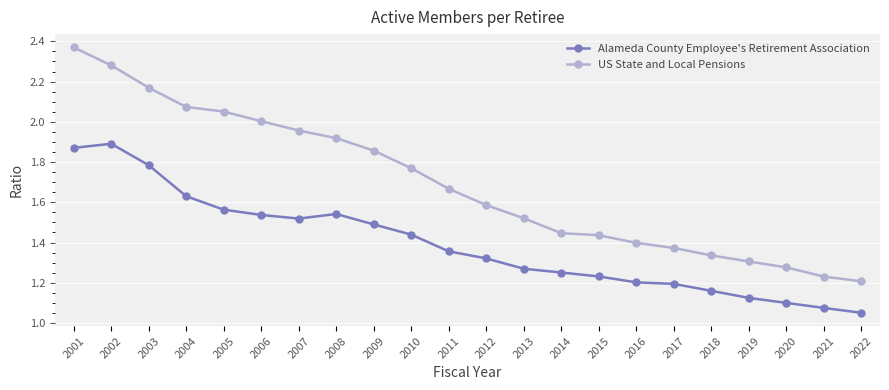

Which label corresponds to the largest value in the chart?

2001